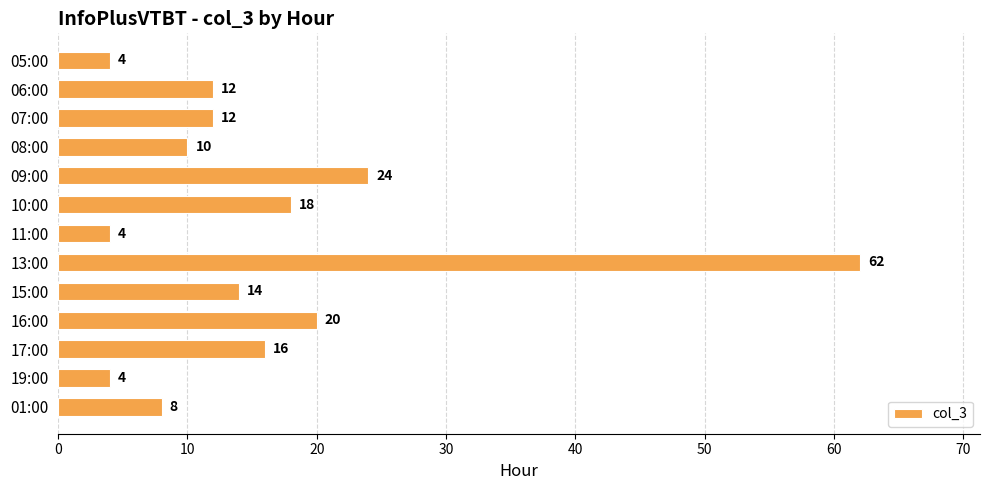

Approximately how many times larger is the value at 09:00 compared to 07:00?

2.0